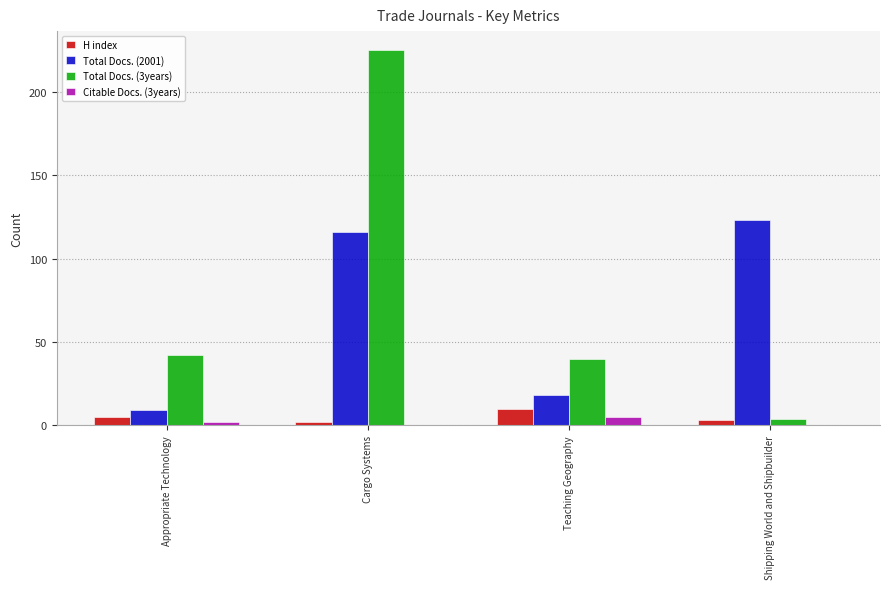

Is the value of Total Docs. (2001) at Appropriate Technology greater than the value of Citable Docs. (3years) at Appropriate Technology?

Yes